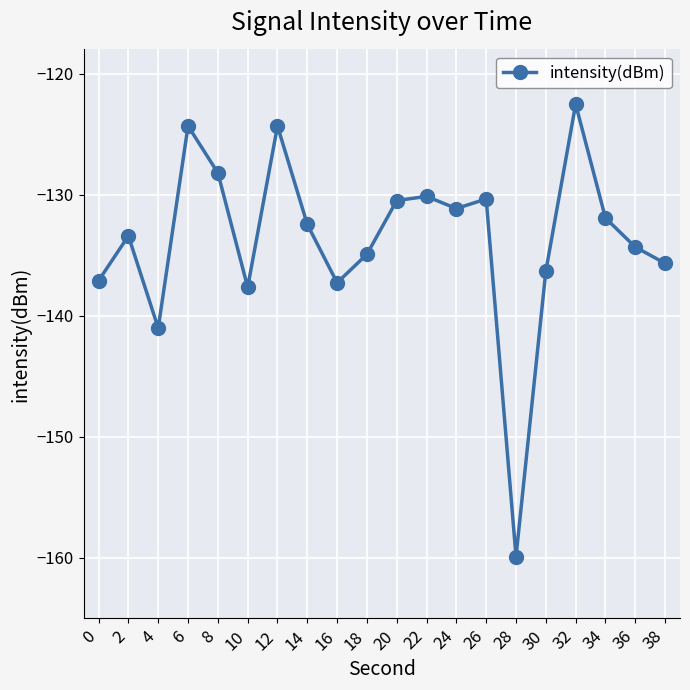

True or false: the data has more than 2 interior local peaks.

True